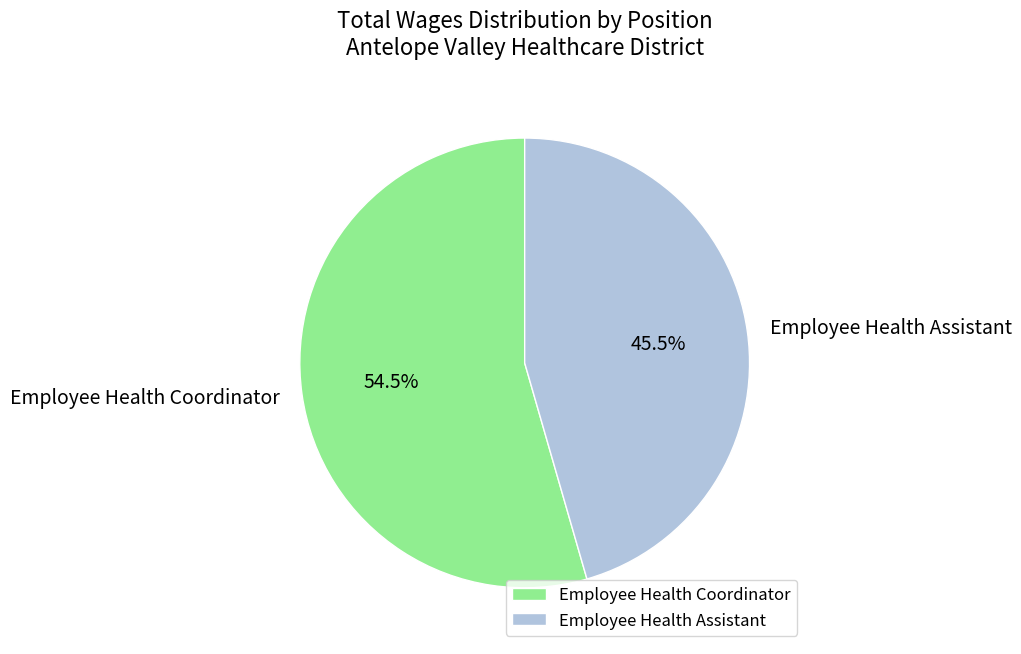

Is there any slice that represents more than half of the pie?

Yes